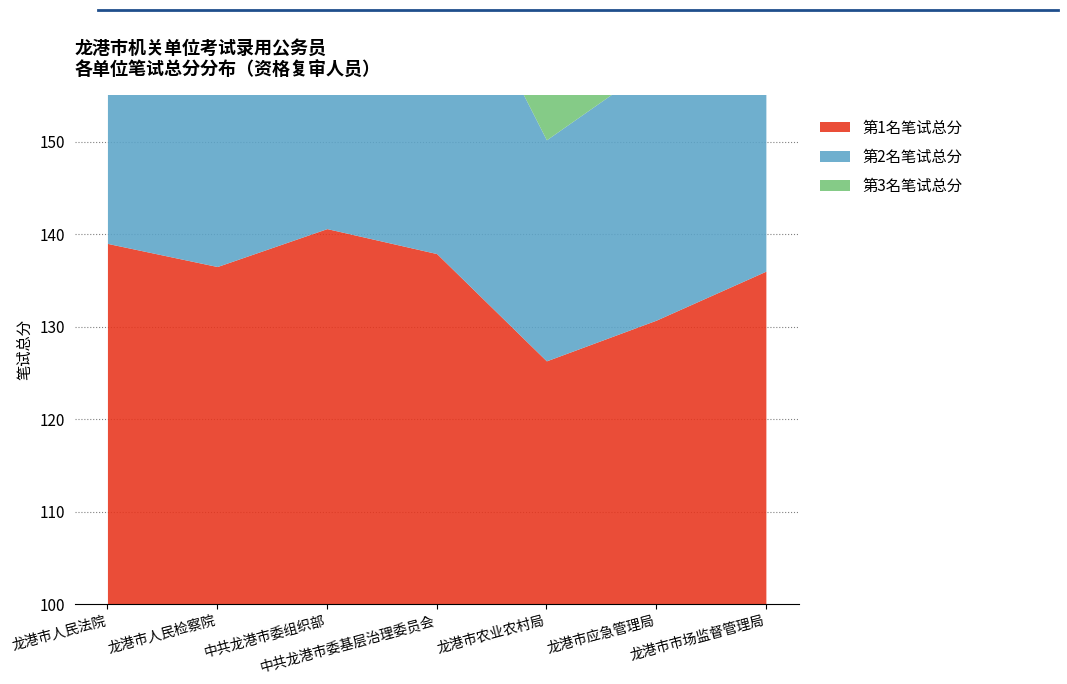

The 第1名笔试总分 series shows 139.0 at 龙港市人民法院. True or false?

True